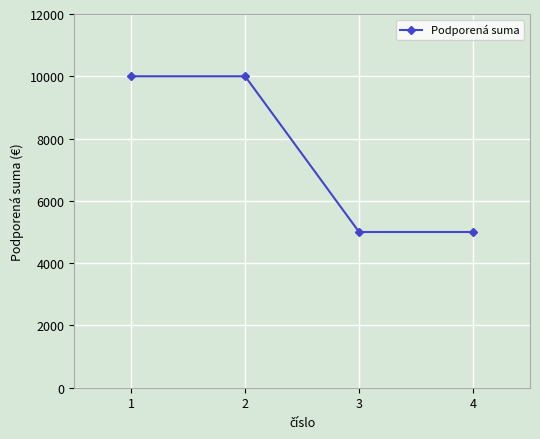

What is the average value?

7500